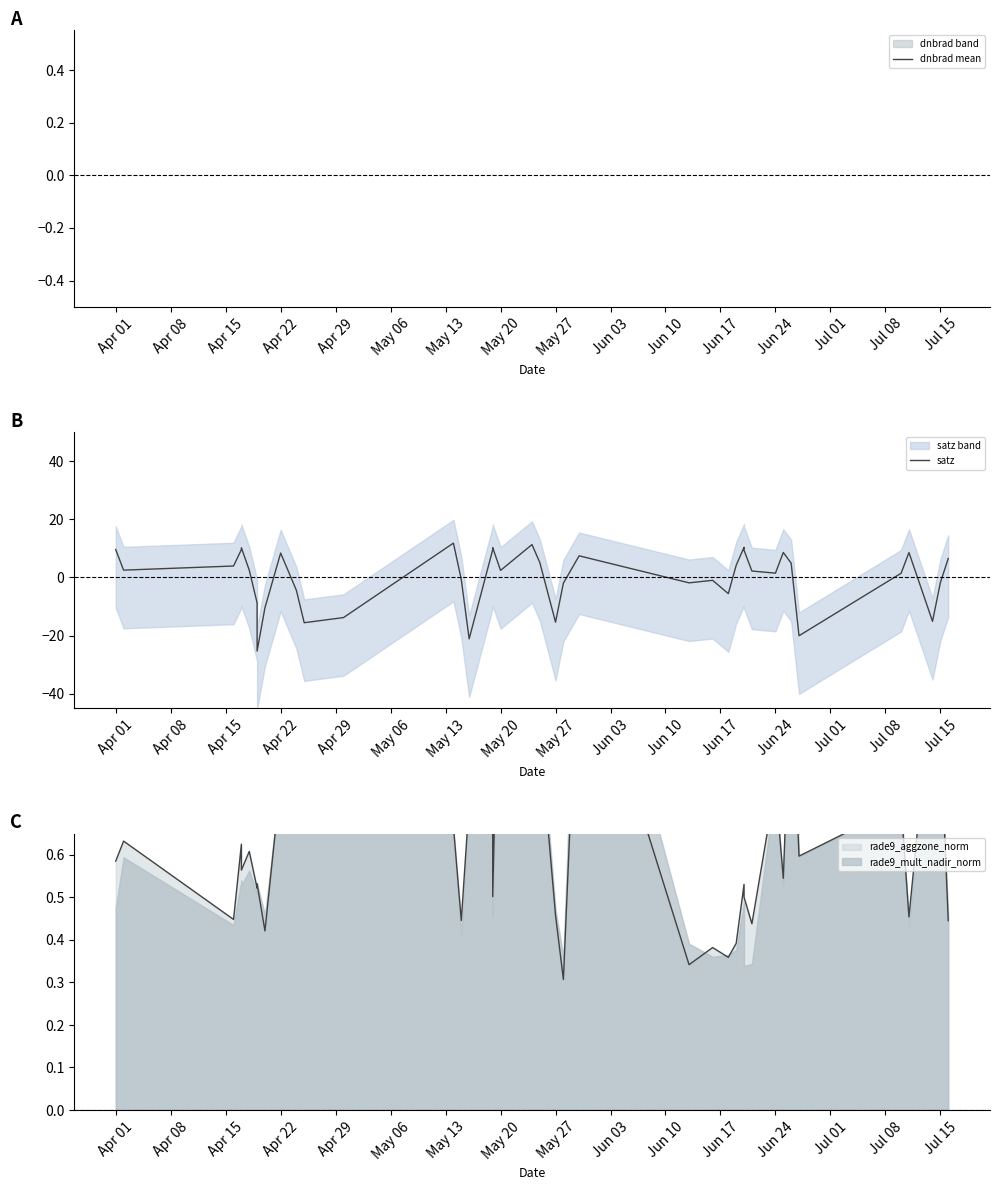

What is the total value across all series at Jun 10?

-3.3